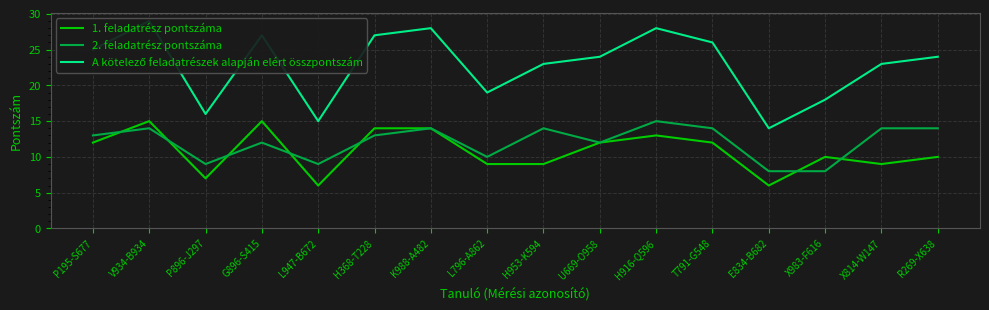

What is the minimum value shown in the chart?

6